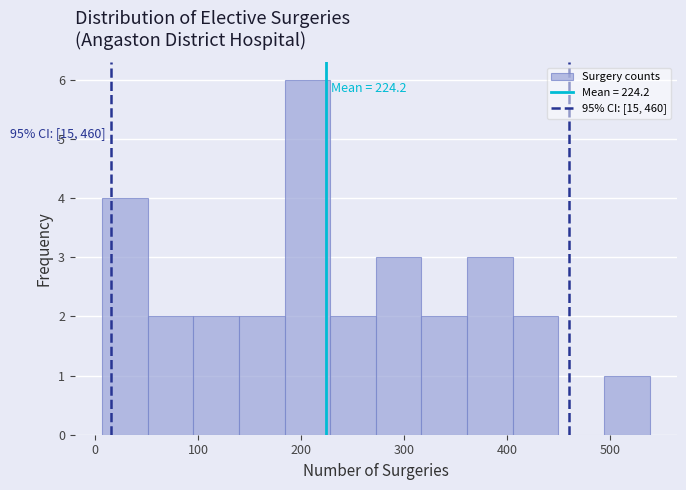

Which range on the x-axis has the tallest bar?

180 to 230